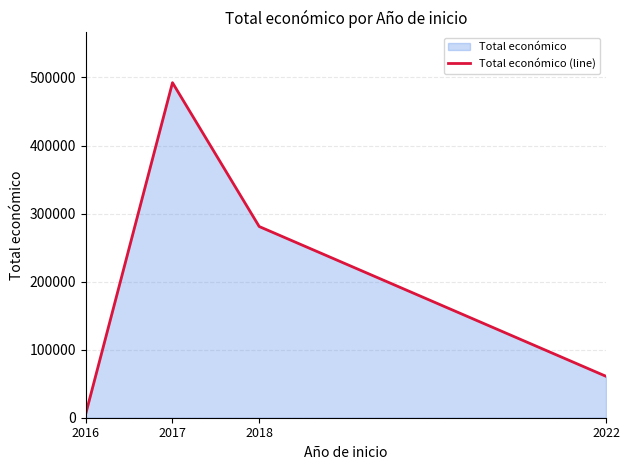

What is the change in value from 2016 to 2018?

+274962